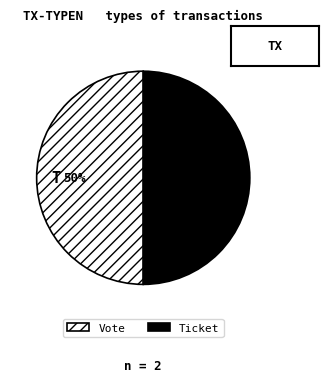

To the nearest percent, what is the average slice percentage?

50%